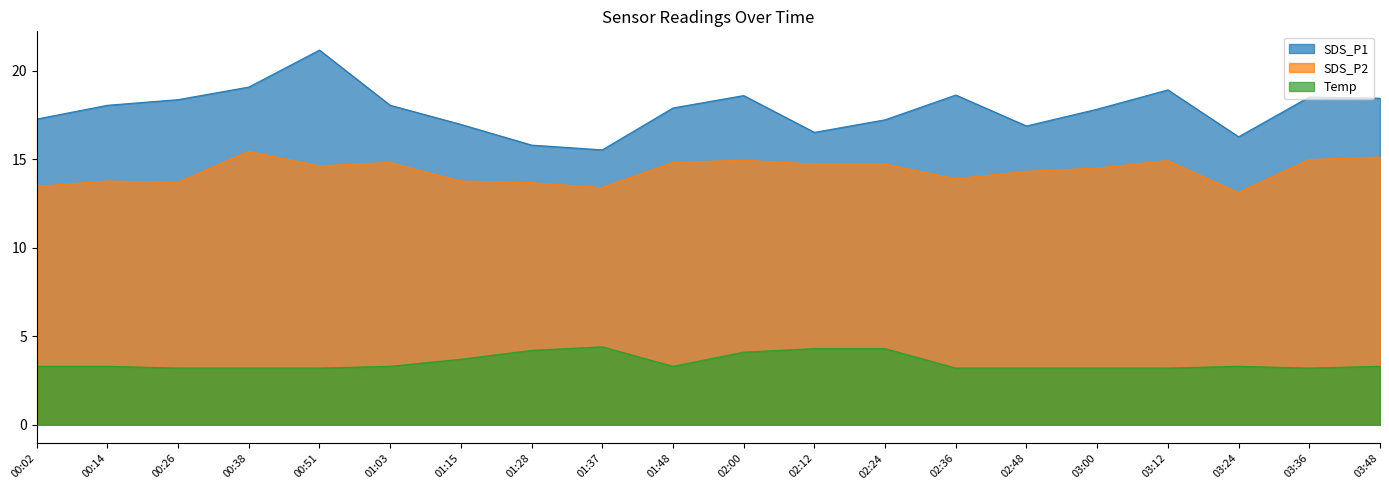

Rank the categories by Temp value from lowest to highest.

00:26, 00:38, 00:51, 02:36, 02:48, 03:00, 03:12, 03:36, 00:02, 00:14, 01:03, 01:48, 03:24, 03:48, 01:15, 02:00, 01:28, 02:12, 02:24, 01:37